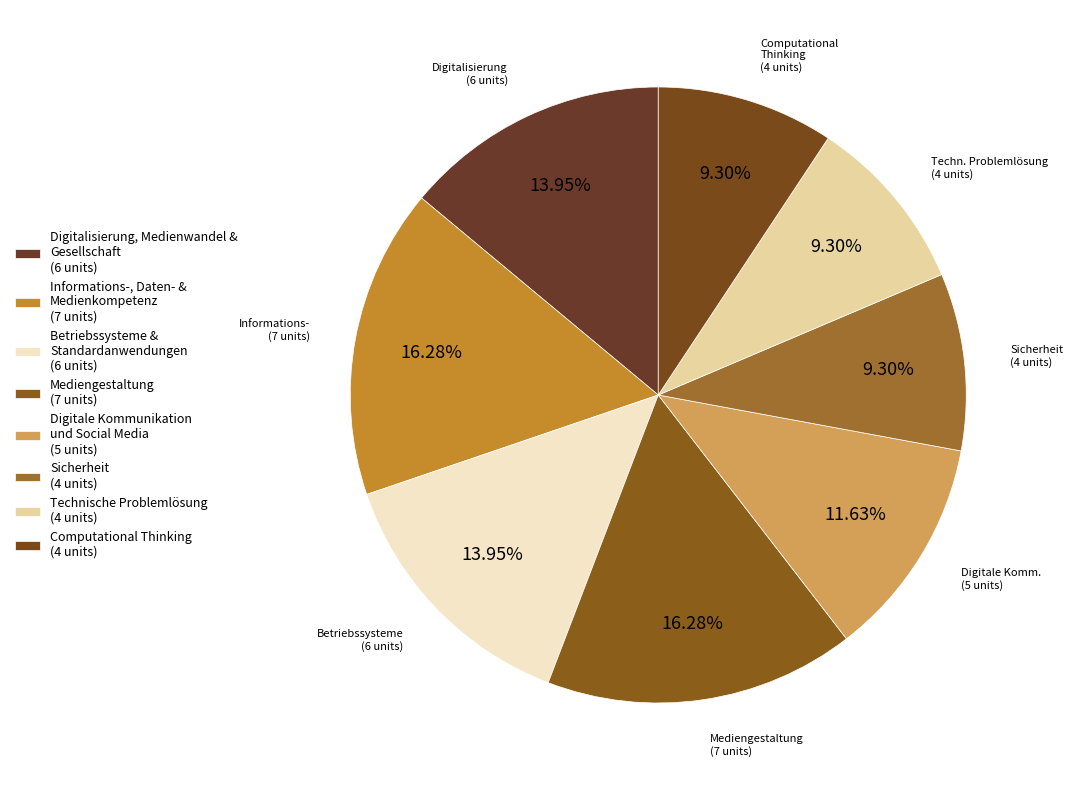

Count the number of slices in the pie.

8